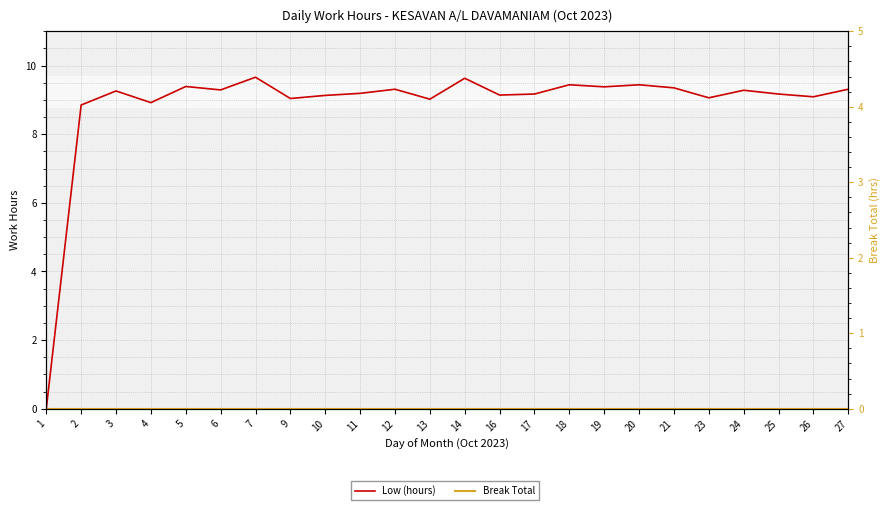

Does the chart display data point markers on the line(s)?

No